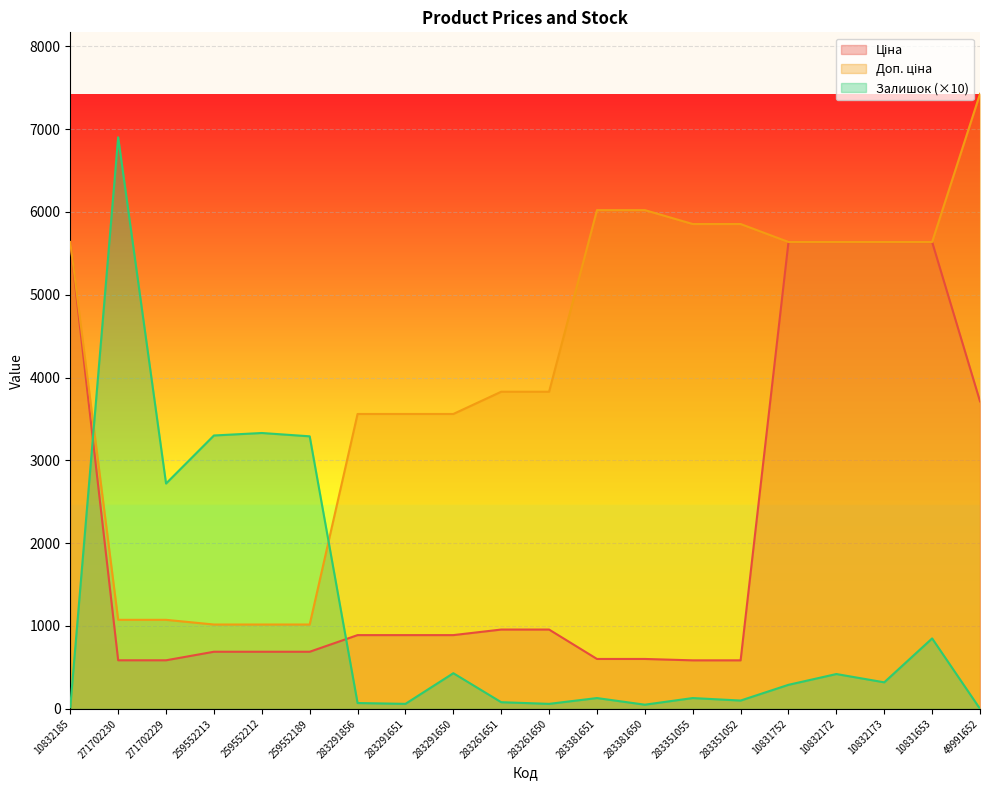

What is the difference between the maximum and minimum values in the Доп. ціна series?

6406.9